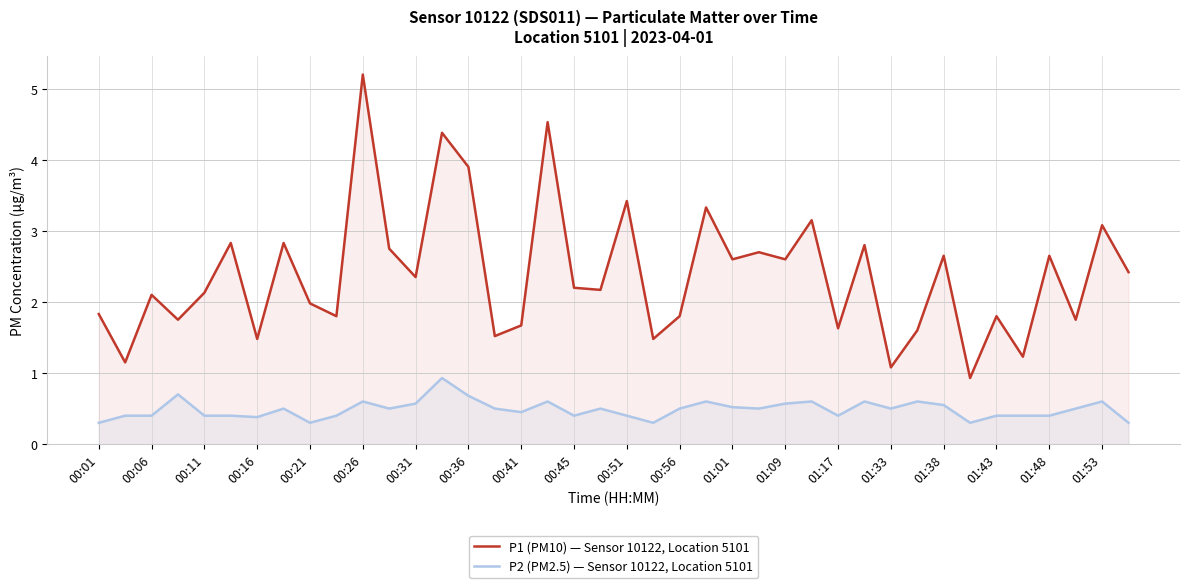

What is the value of the P1 (PM10) — Sensor 10122, Location 5101 point at the 21st from the left?

3.4